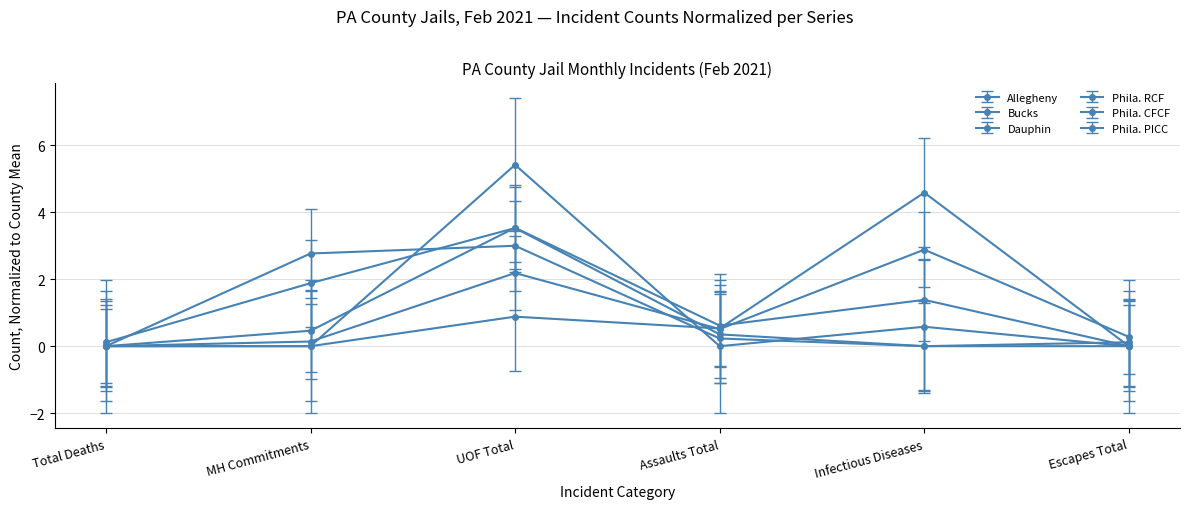

What is the value of the Phila. PICC point at the 2nd from the left?

0.5